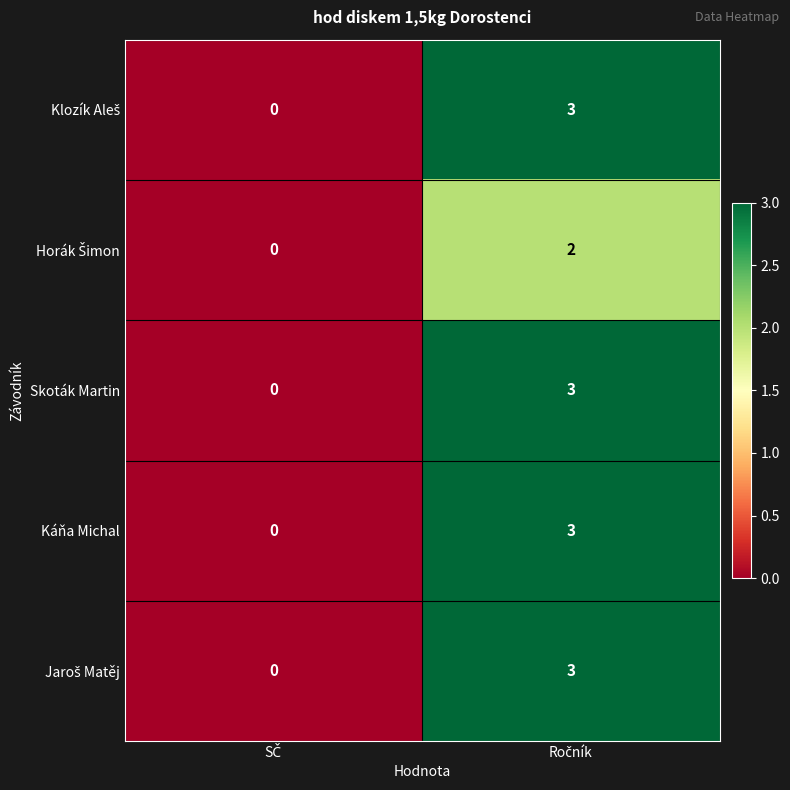

What is the difference between the maximum and minimum values in the Káňa Michal series?

3